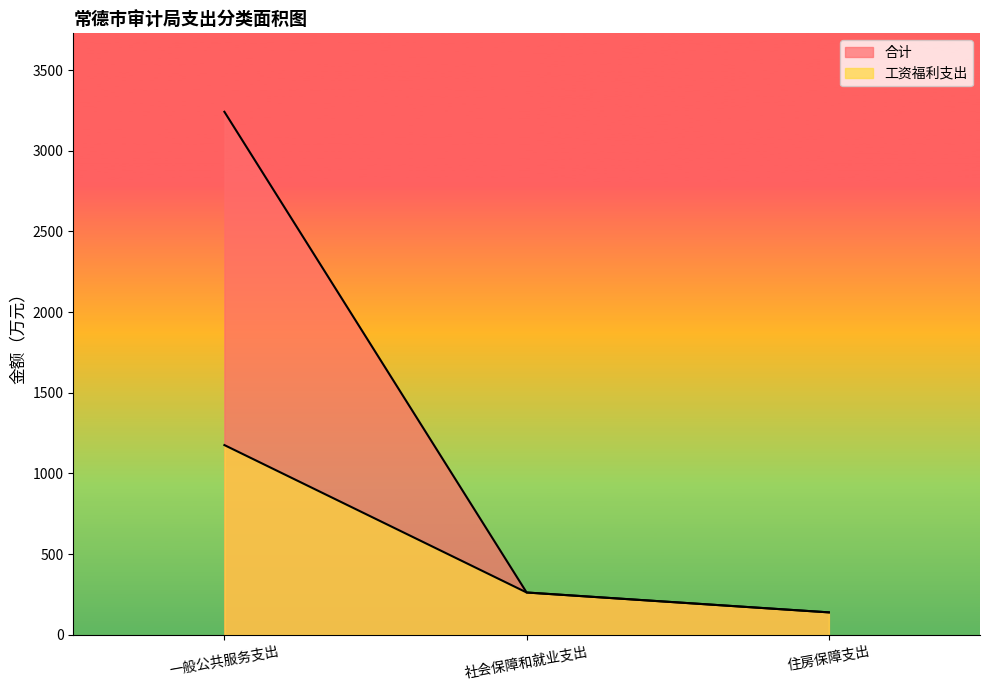

Rank the categories by 合计 value from lowest to highest.

住房保障支出, 社会保障和就业支出, 一般公共服务支出